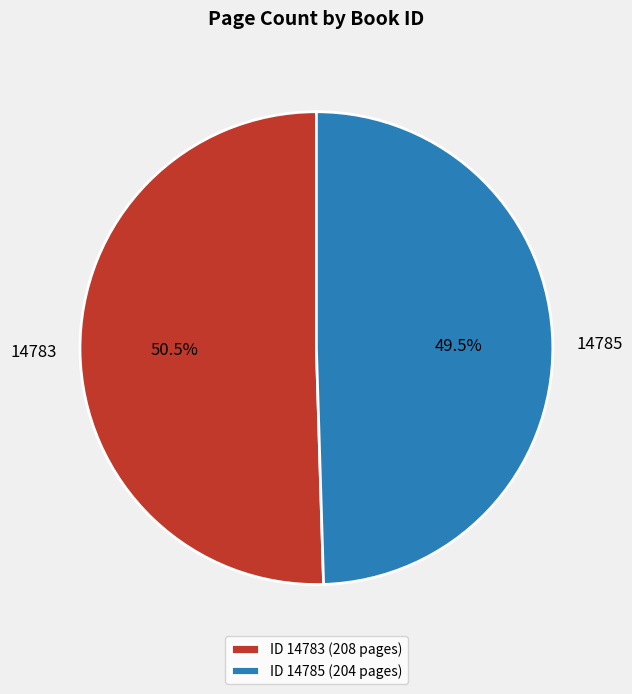

To the nearest percent, what is the difference between the 14783 and 14785 slice percentages?

1%